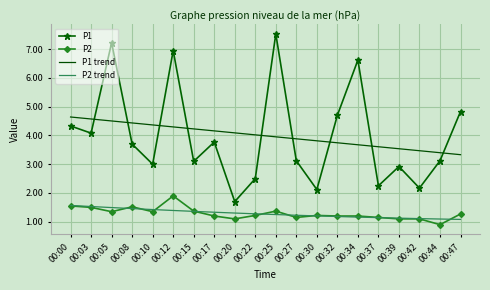

The P2 series shows 1.5 at 00:03. True or false?

True